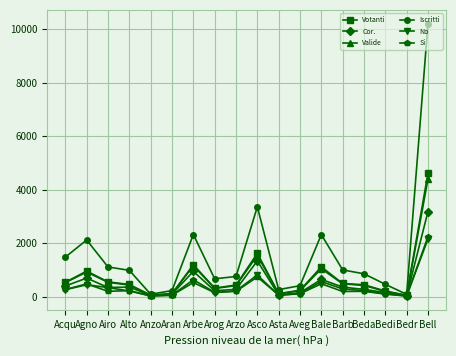

At how many categories does at least one series exceed 10167?

1